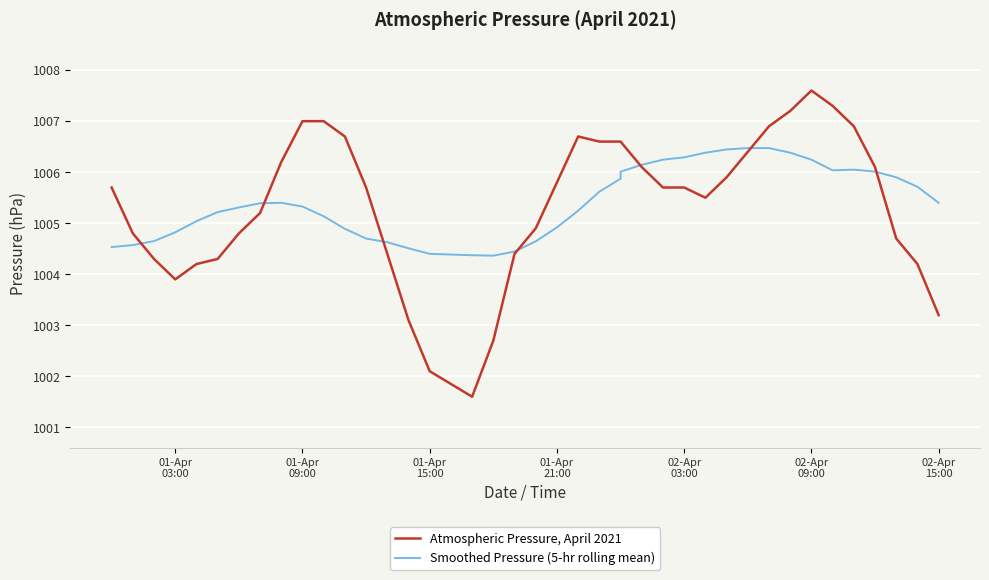

What is the highest value of the Smoothed Pressure (5-hr rolling mean) series?

1006.5